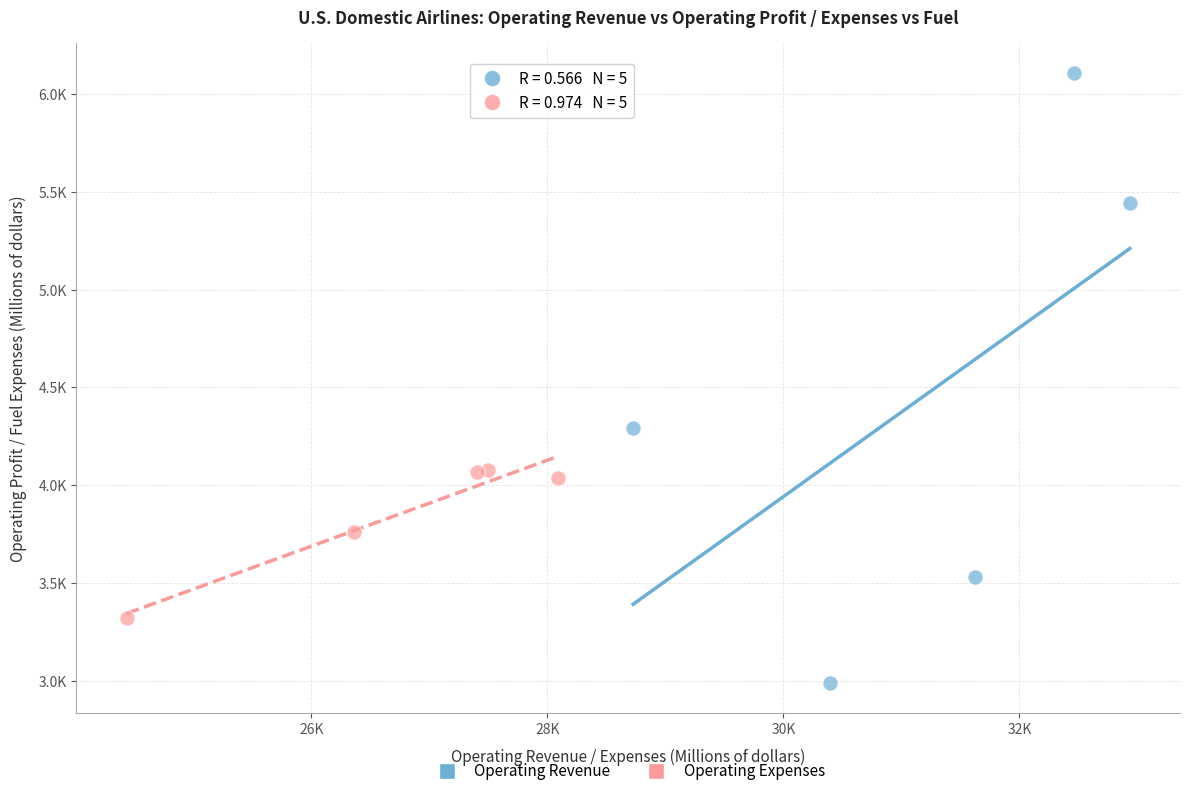

Which series contains the lowest Y value?

Operating Revenue